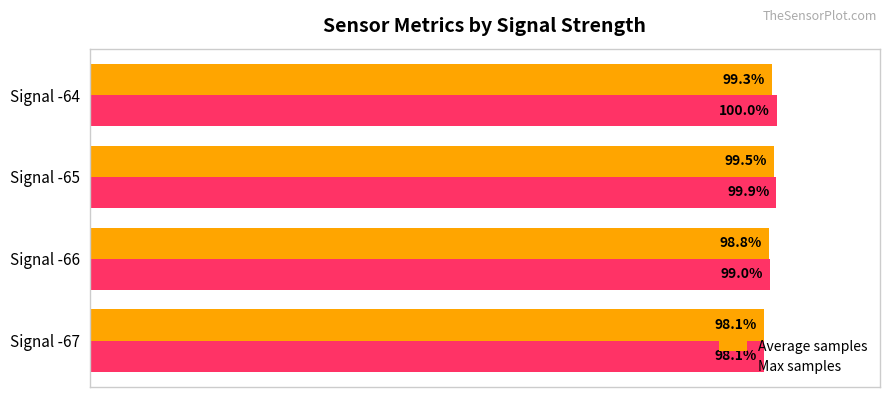

Which series changed the most between Signal -65 and Signal -64?

Average samples